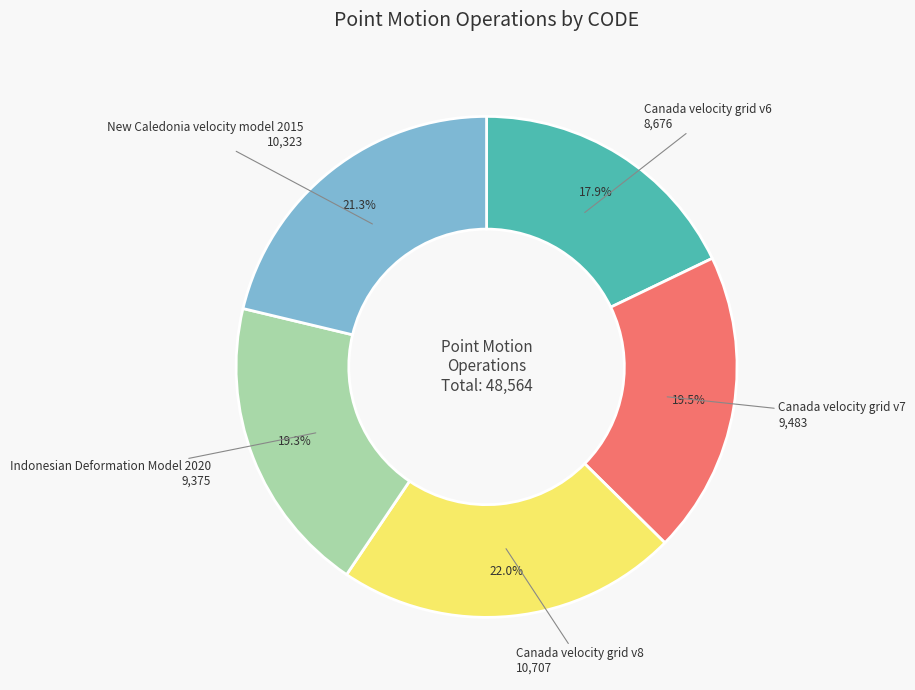

True or false: Indonesian Deformation Model 2020 accounts for 25% of the total.

False